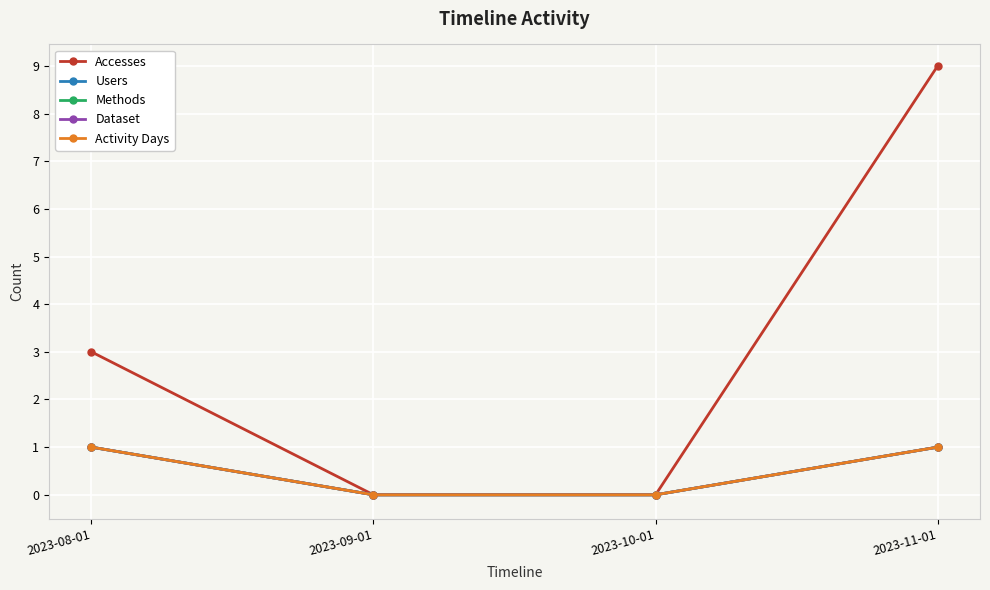

The Methods series shows -1 at 2023-09-01. True or false?

False